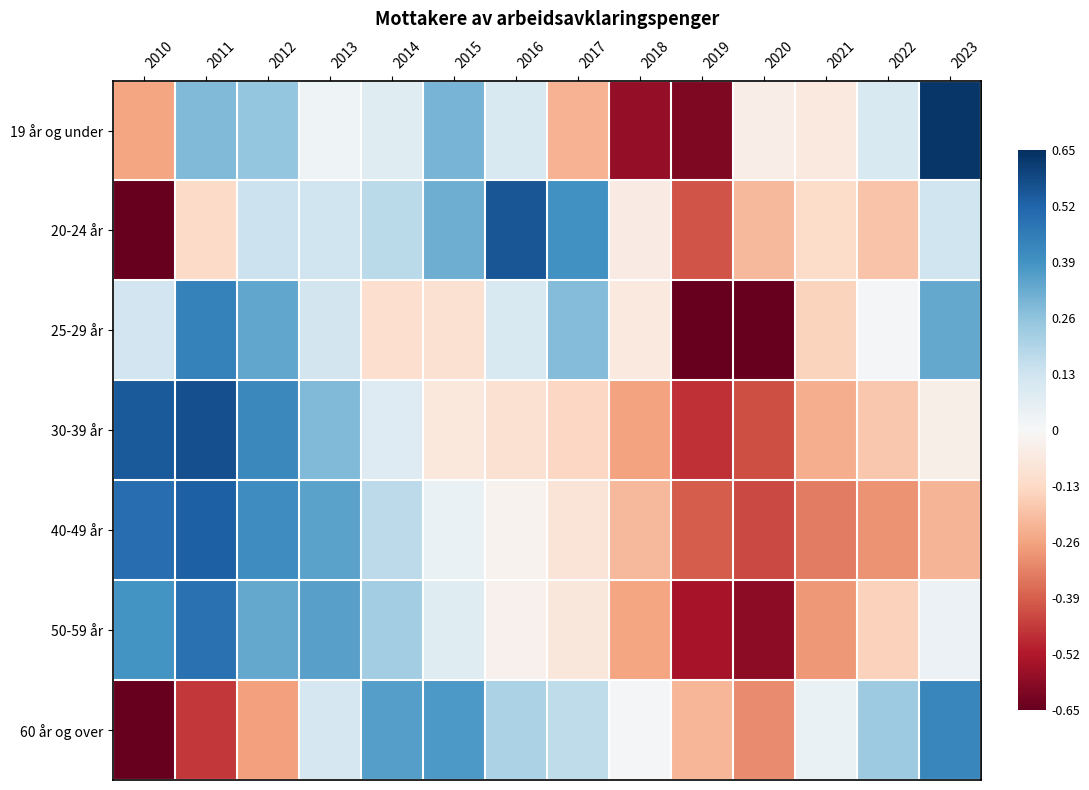

At how many categories does at least one series exceed 0?

12